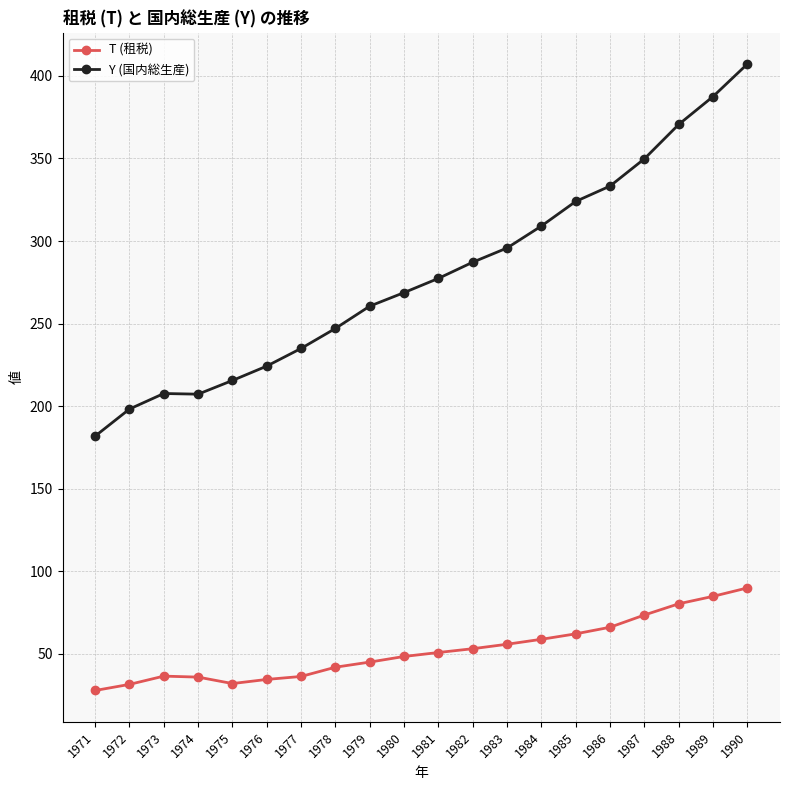

True or false: Y (国内総生産) has a value of 59.9 at 1981.

False